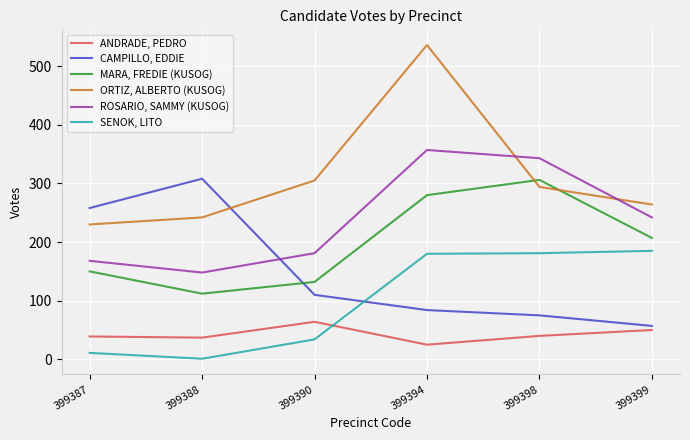

Is the value of CAMPILLO, EDDIE at 399390 greater than the value of SENOK, LITO at 399398?

No